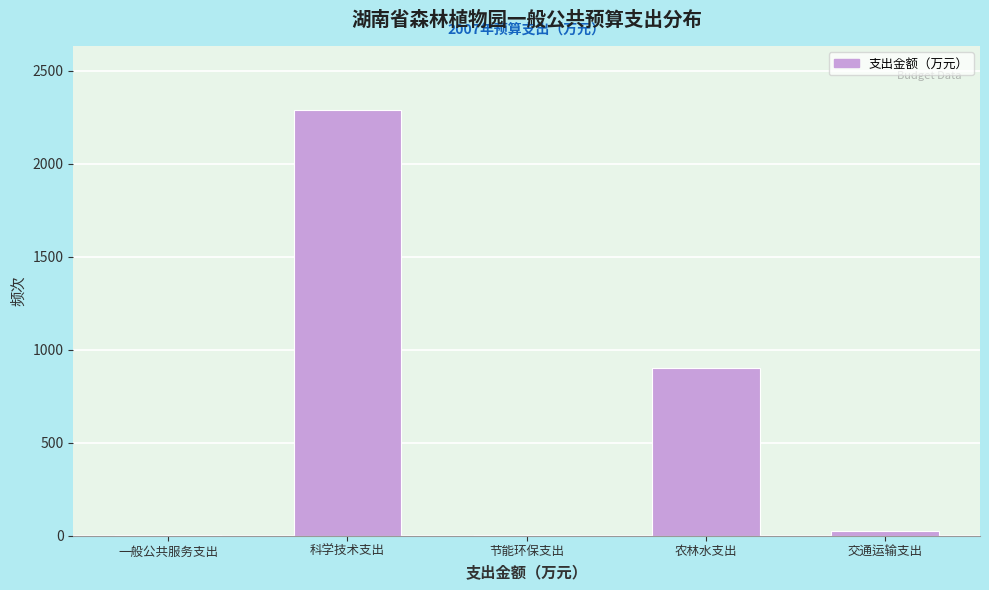

What is the sum of all values?

3226.8